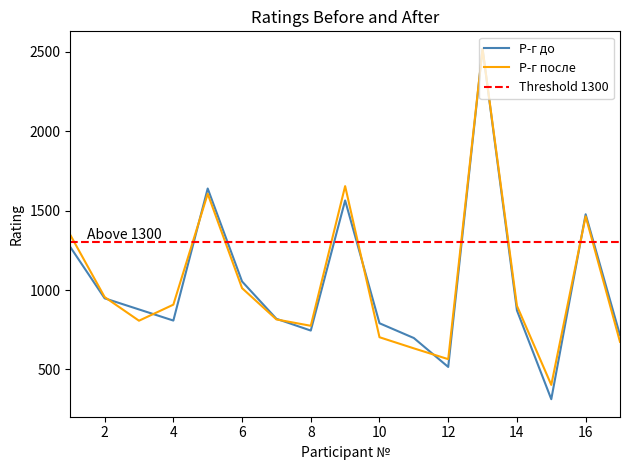

What is the difference between the Р-г до values at 12 and 13?

2002